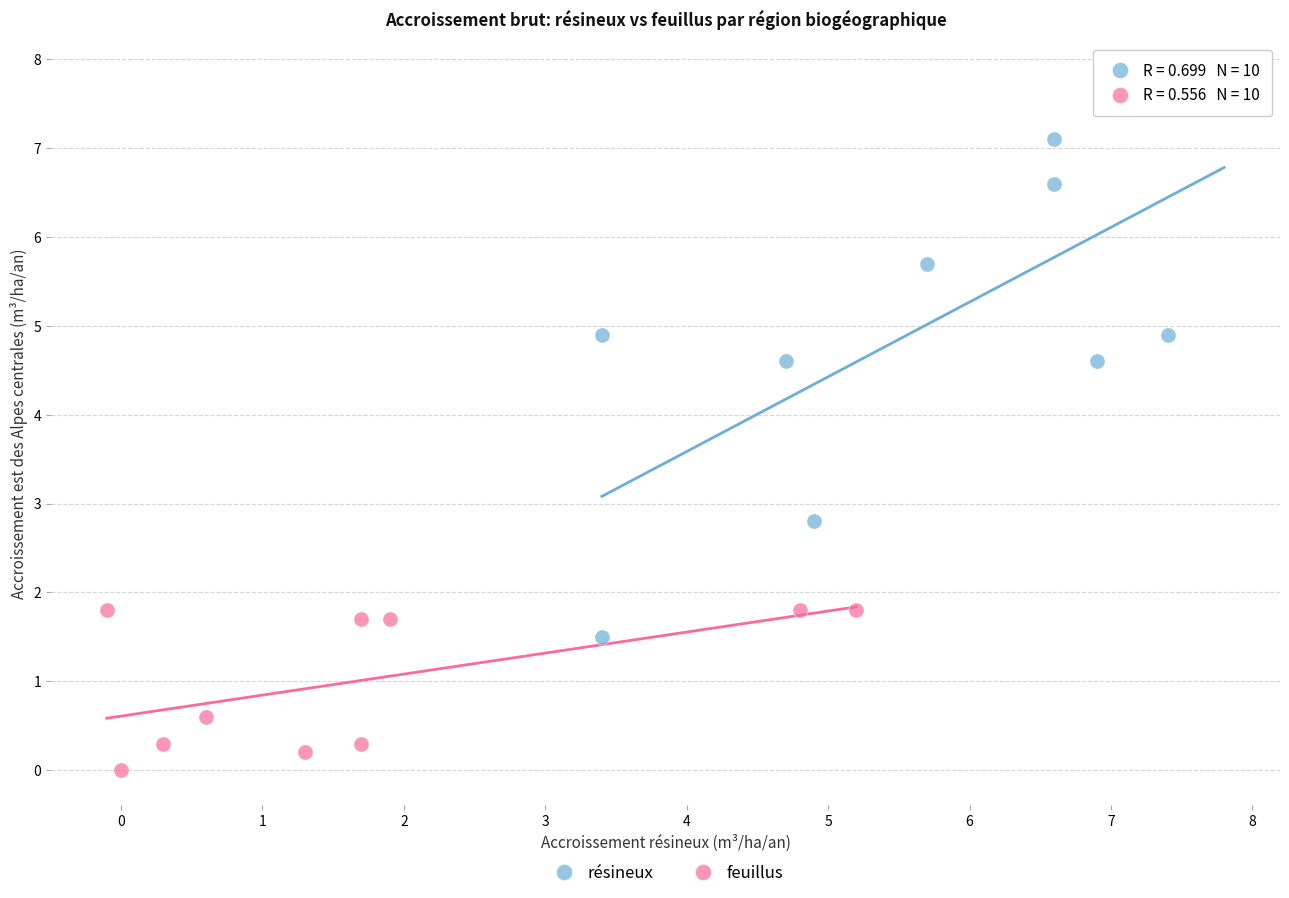

Which series has the widest spread of Y values?

résineux